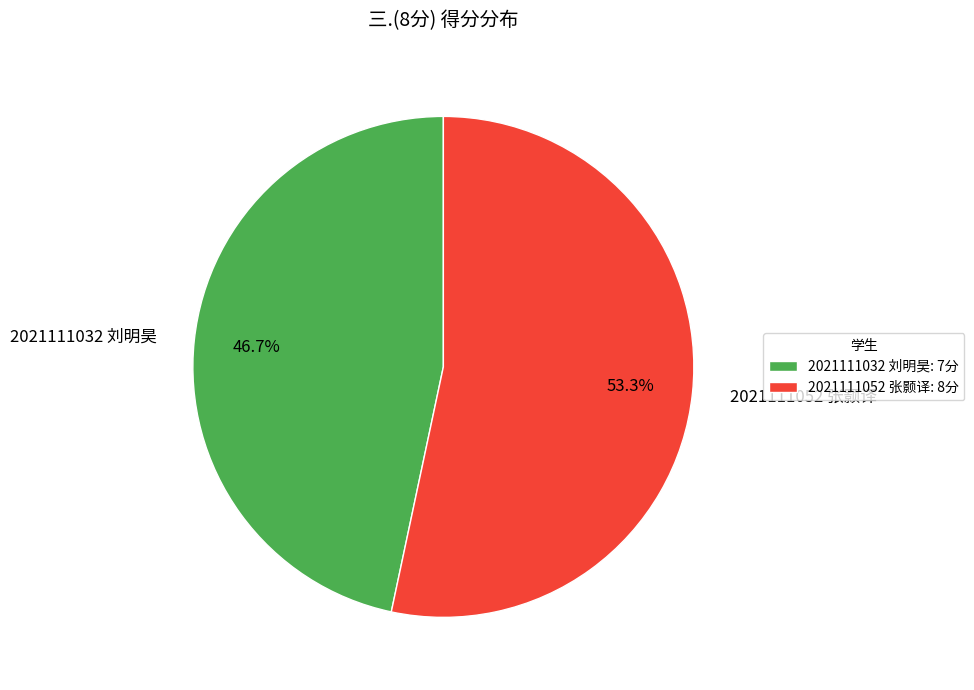

What is the smallest slice in the pie chart?

2021111032 刘明昊